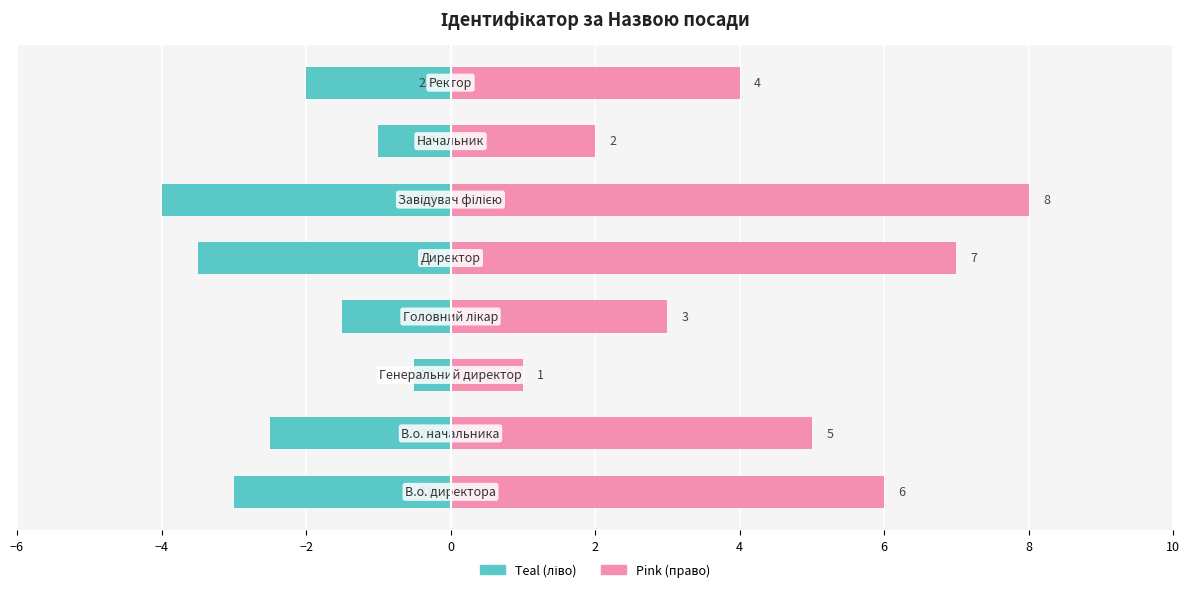

Which series changed the most between 4 and 8?

Директор/Ректор (pink)